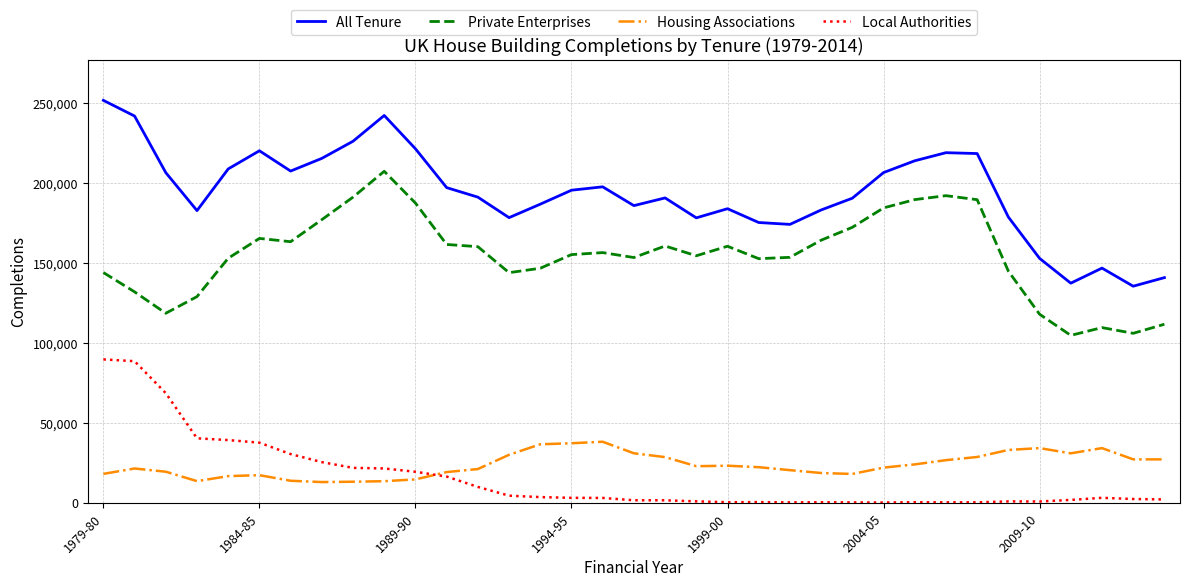

Which series has the widest spread of values?

All Tenure